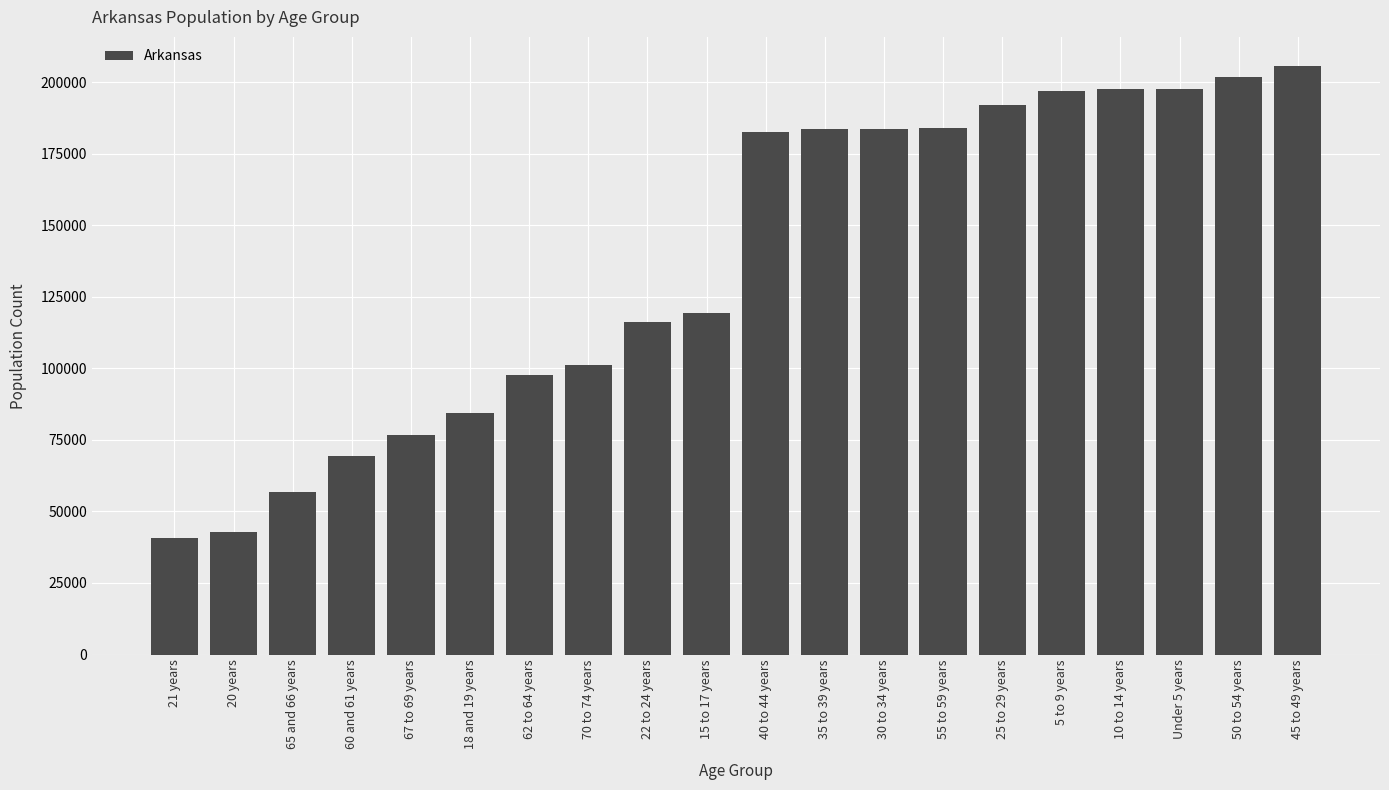

Is it true that the value at 67 to 69 years is 76648?

True